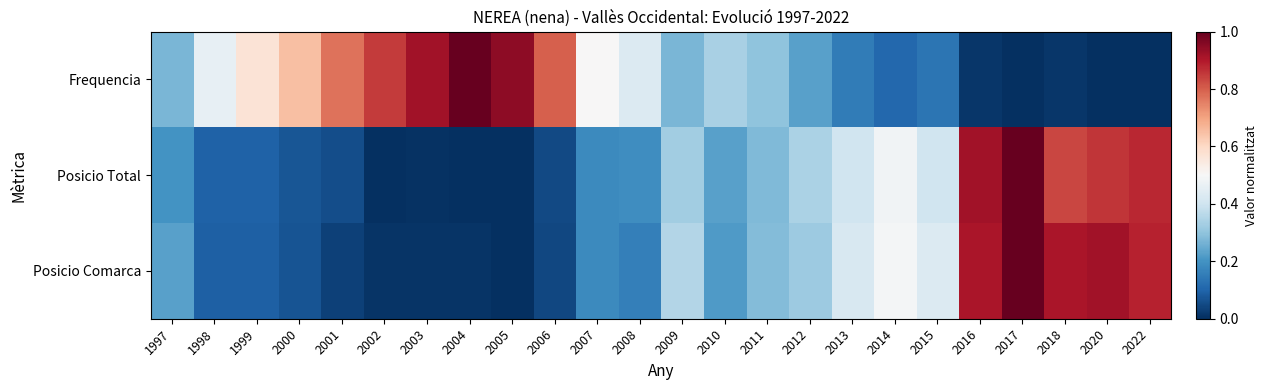

At 2000, list the series in order from largest to smallest.

Frequencia, Posicio Total, Posicio Comarca